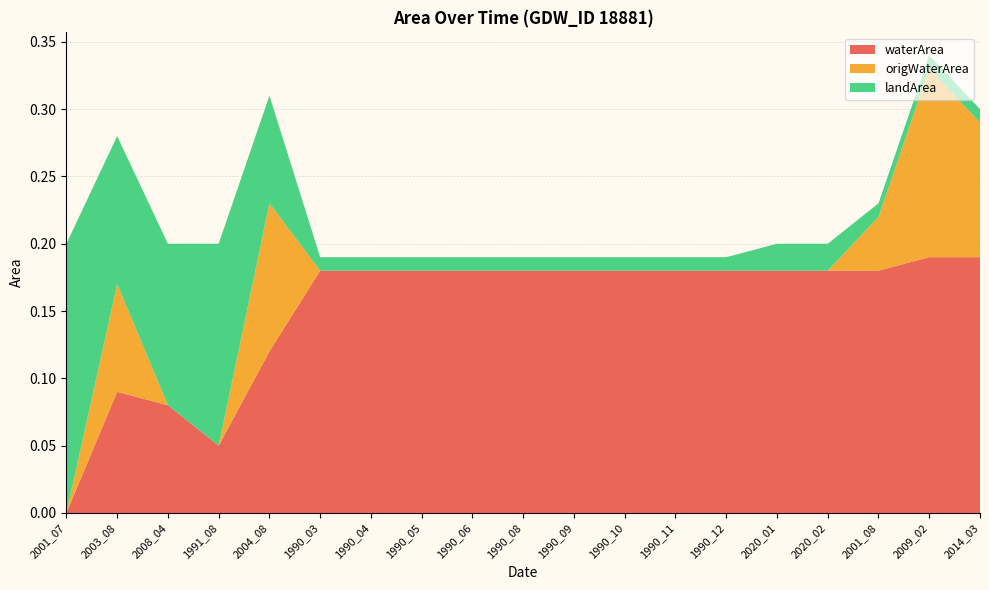

Reading left to right, transcribe all the data shown in this chart.

waterArea: 0.0	0.1	0.1	0.1	0.1	0.2	0.2	0.2	0.2	0.2	0.2	0.2	0.2	0.2	0.2	0.2	0.2	0.2	0.2
origWaterArea: 0.0	0.1	0.0	0.0	0.1	0.0	0.0	0.0	0.0	0.0	0.0	0.0	0.0	0.0	0.0	0.0	0.0	0.1	0.1
landArea: 0.2	0.1	0.1	0.1	0.1	0.0	0.0	0.0	0.0	0.0	0.0	0.0	0.0	0.0	0.0	0.0	0.0	0.0	0.0